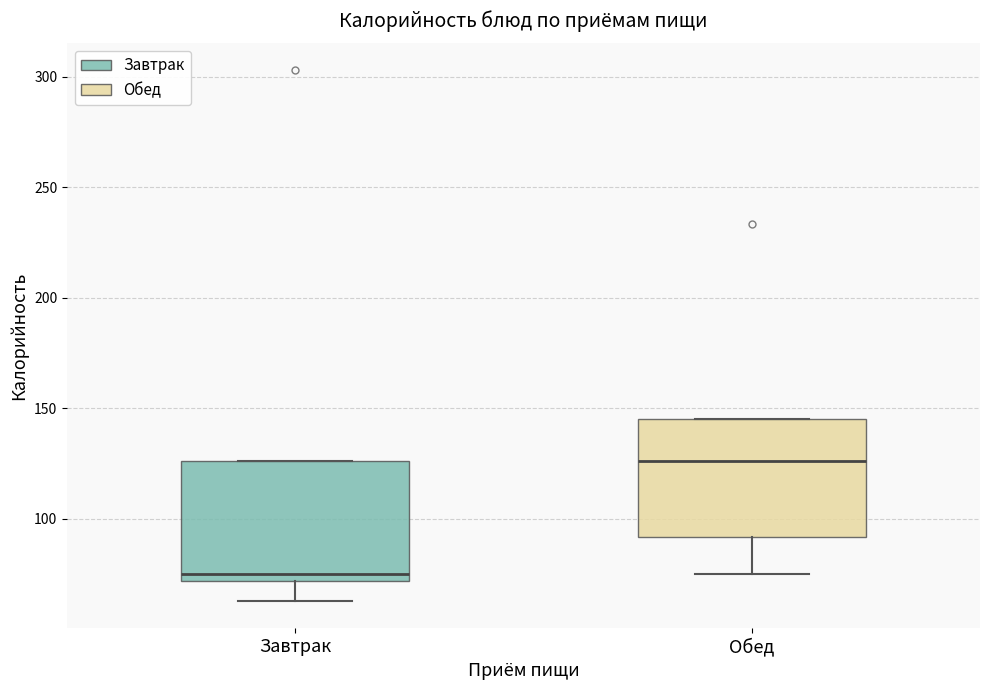

Reading left to right, transcribe this box plot: for each box, give where its median line is, the range the box spans, and where its two whiskers end, as read against the y-axis. The values are not printed on the chart, so give them approximately, as read against the axis.

Завтрак: median 75, box 70 to 125, whiskers 65 to 125
Обед: median 125, box 90 to 145, whiskers 75 to 145